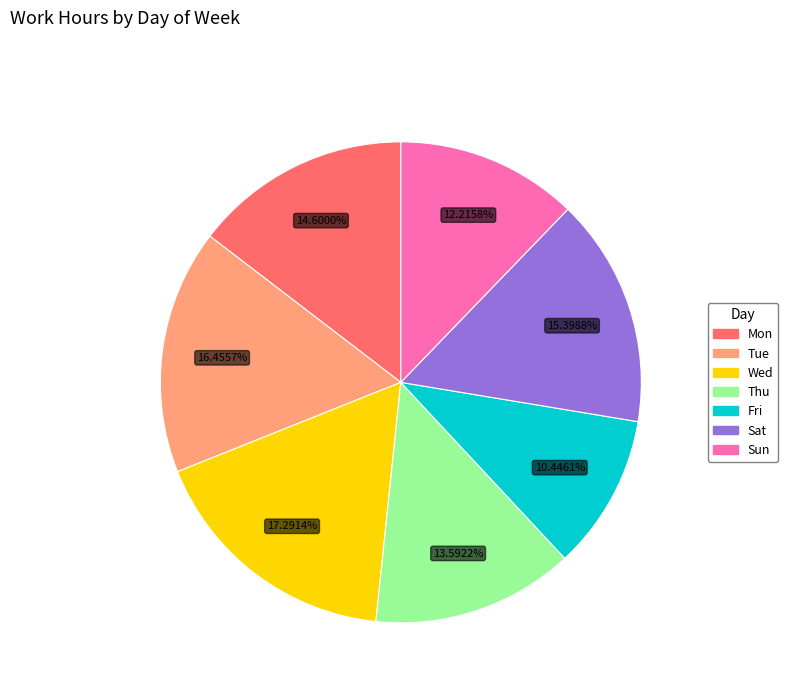

Is there a majority slice in this chart?

No